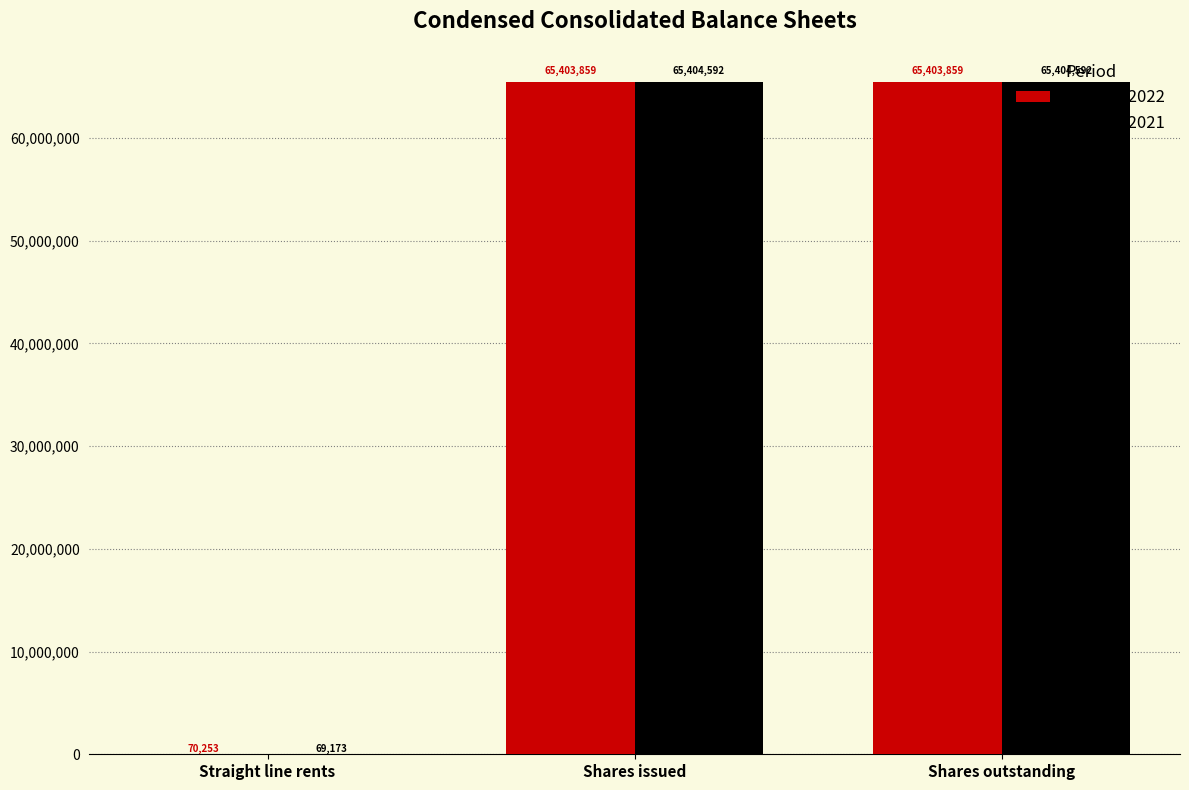

Between Straight line rents and Shares outstanding, which series saw the biggest shift?

Dec. 31, 2021